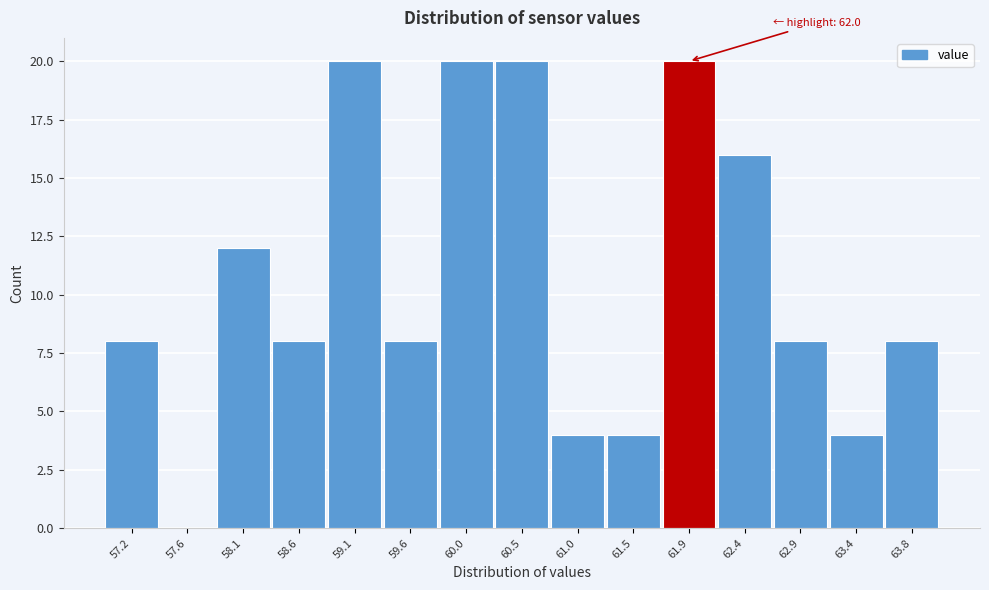

Reading left to right, list all the values displayed in this chart.

57.2=8	57.6=0	58.1=12	58.6=8	59.1=20	59.6=8	60.0=20	60.5=20	61.0=4	61.5=4	61.9=20	62.4=16	62.9=8	63.4=4	63.8=8